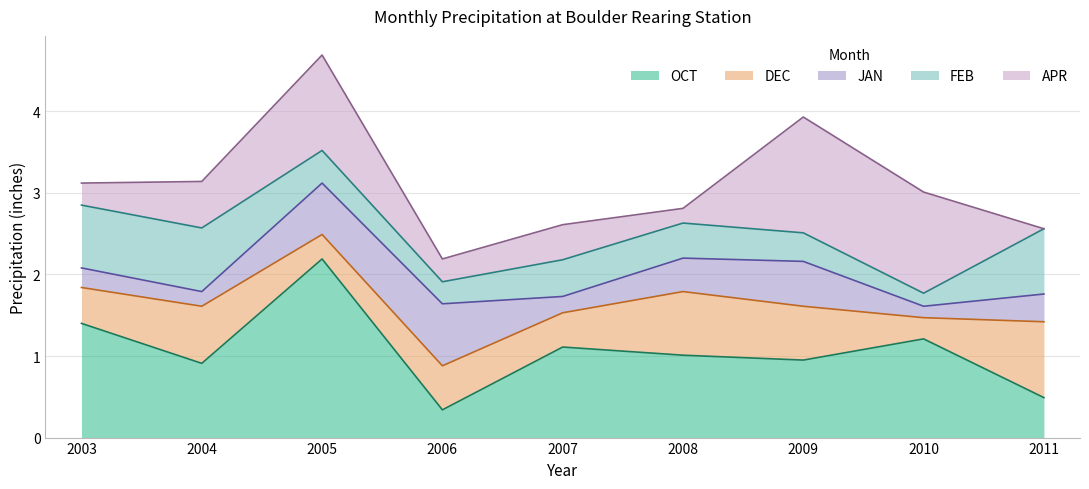

Rank the series at 2006 from lowest to highest value.

FEB, APR, OCT, DEC, JAN